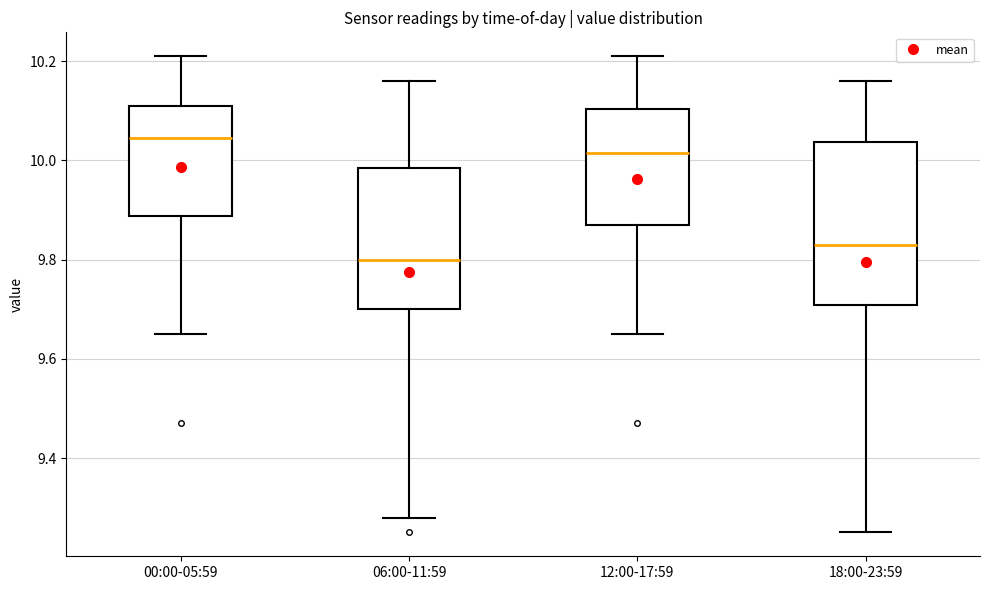

Reading left to right, transcribe this box plot: for each box, give where its median line is, the range the box spans, and where its two whiskers end, as read against the y-axis. The values are not printed on the chart, so give them approximately, as read against the axis.

00:00-05:59: median 10.04, box 9.88 to 10.12, whiskers 9.66 to 10.22
06:00-11:59: median 9.80, box 9.70 to 9.98, whiskers 9.28 to 10.16
12:00-17:59: median 10.02, box 9.88 to 10.10, whiskers 9.66 to 10.22
18:00-23:59: median 9.84, box 9.70 to 10.04, whiskers 9.26 to 10.16